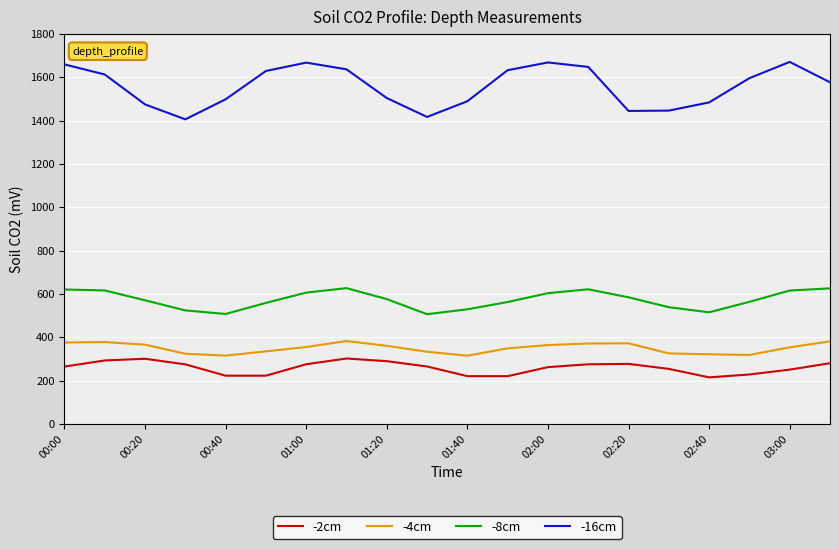

True or false: -8cm and -2cm cross at least once.

False